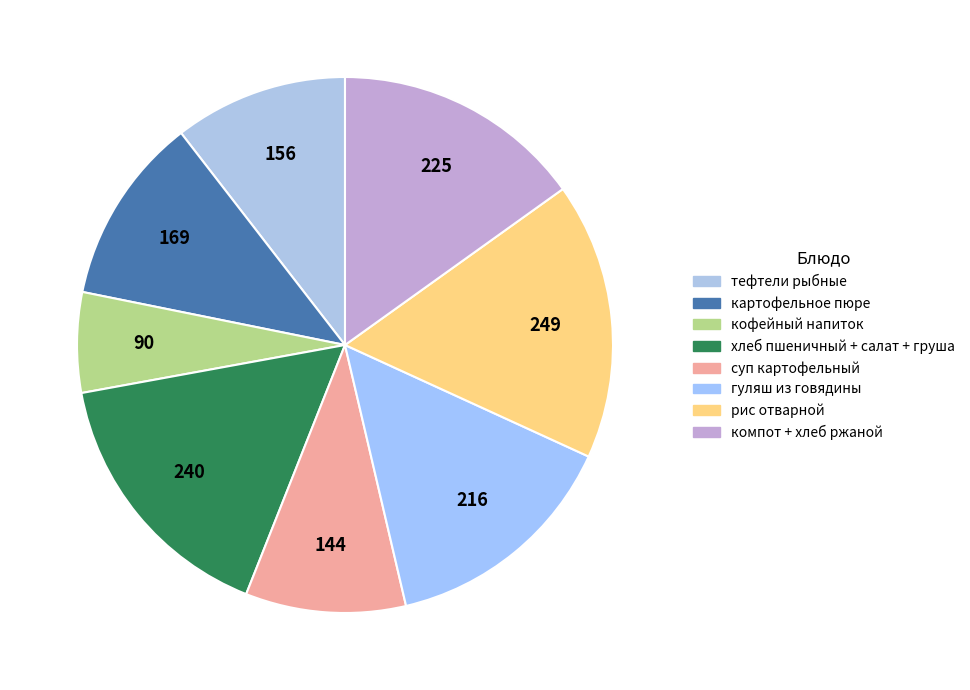

How many slices are in this pie chart?

8